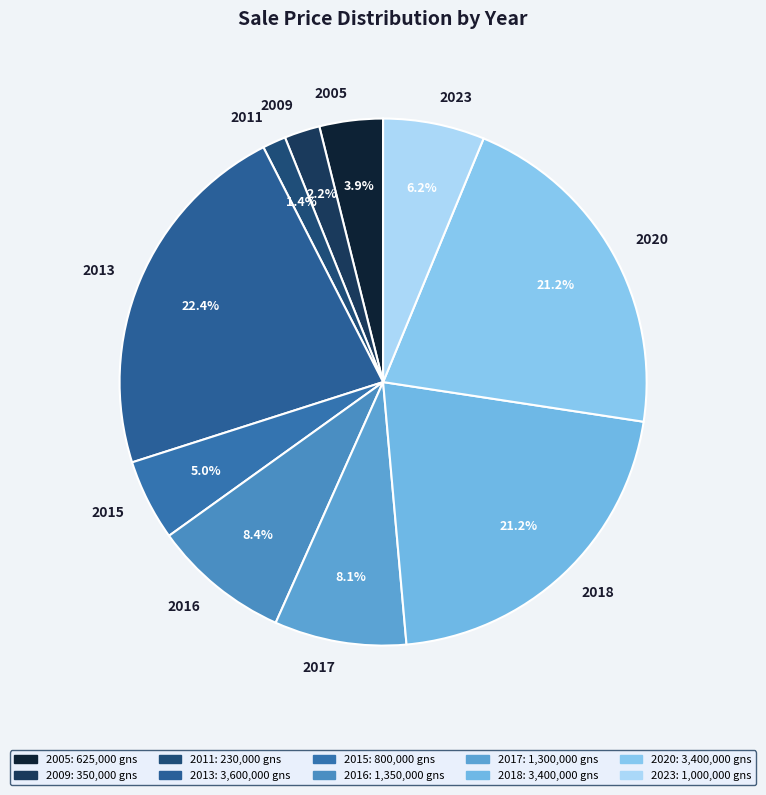

Count the number of slices in the pie.

10